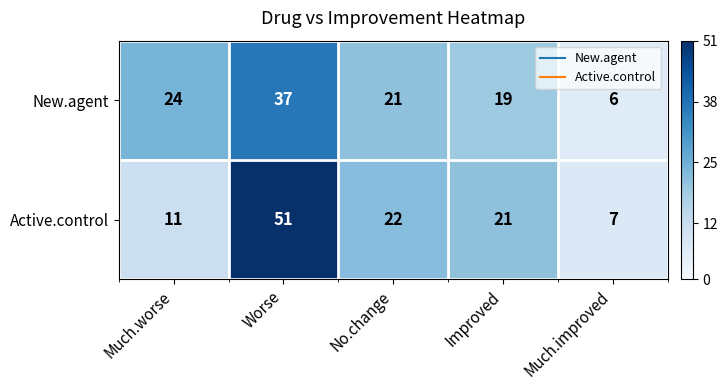

What is the difference between the maximum and minimum values in the Active.control series?

44